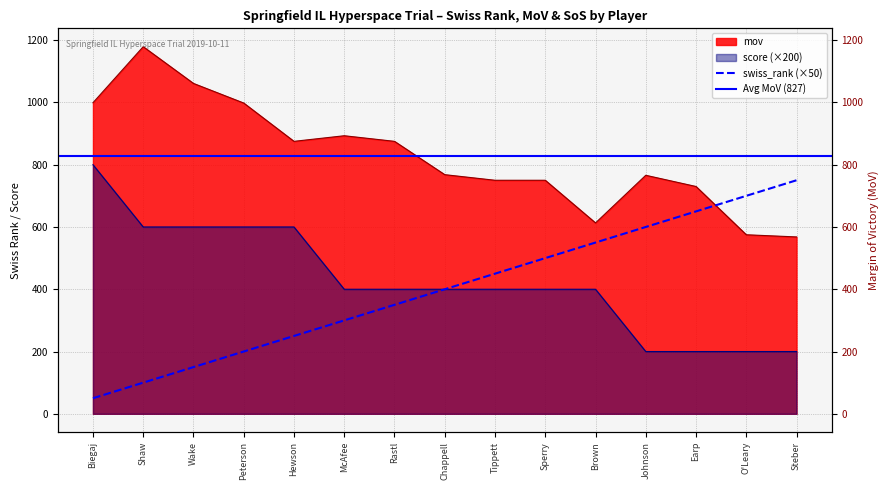

True or false: score and swiss_rank cross at least once.

False